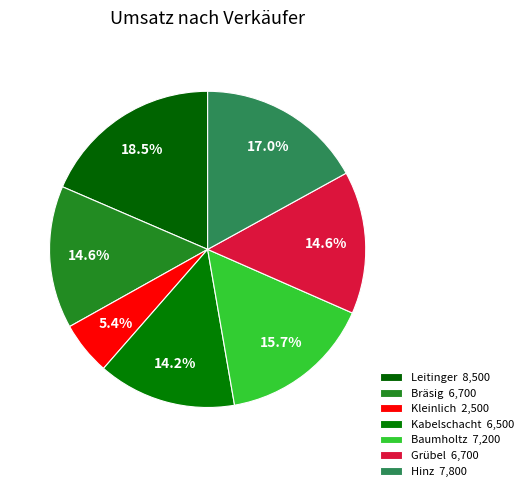

How many slices are in this pie chart?

7